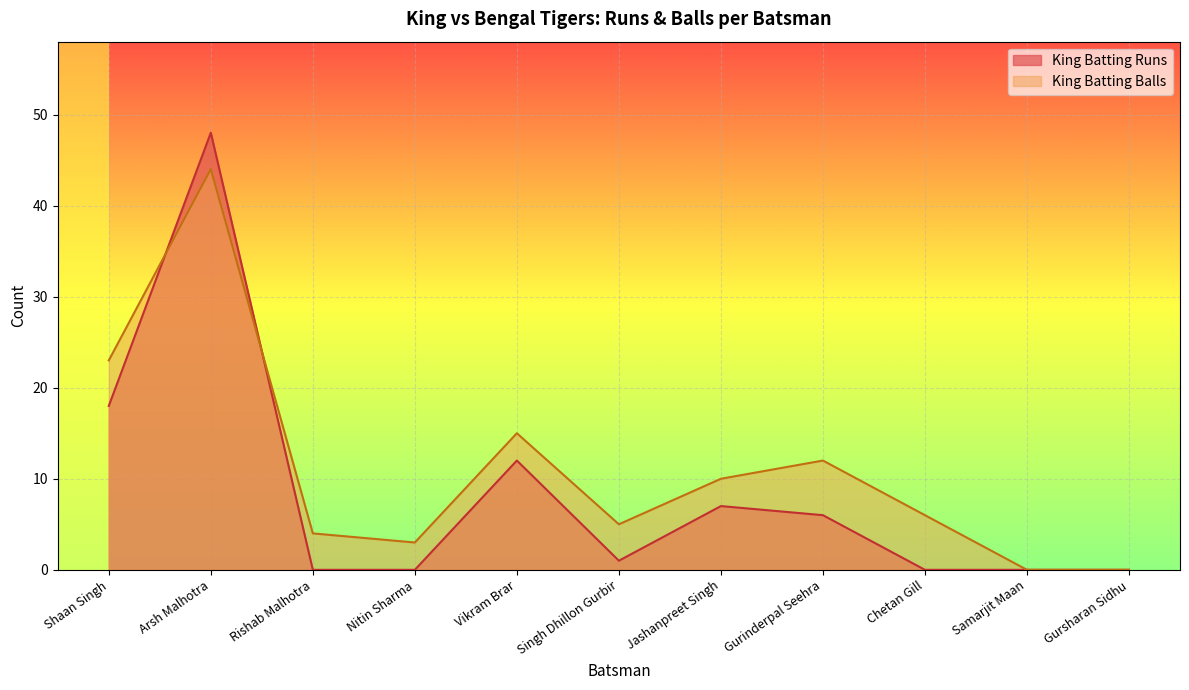

Is it true that King Batting Runs equals 12 at Vikram Brar?

True